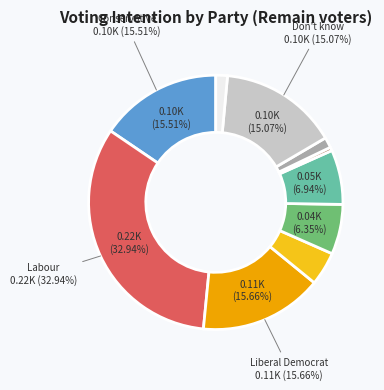

Count the number of slices in the pie.

10